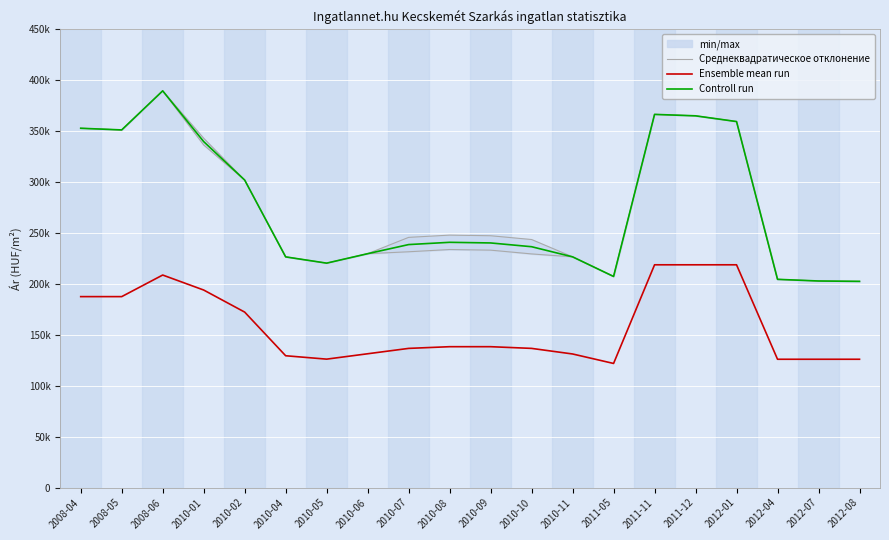

Rank the series at 2011-11 from highest to lowest value.

Среднеквадратическое отклонение, Controll run, Ensemble mean run